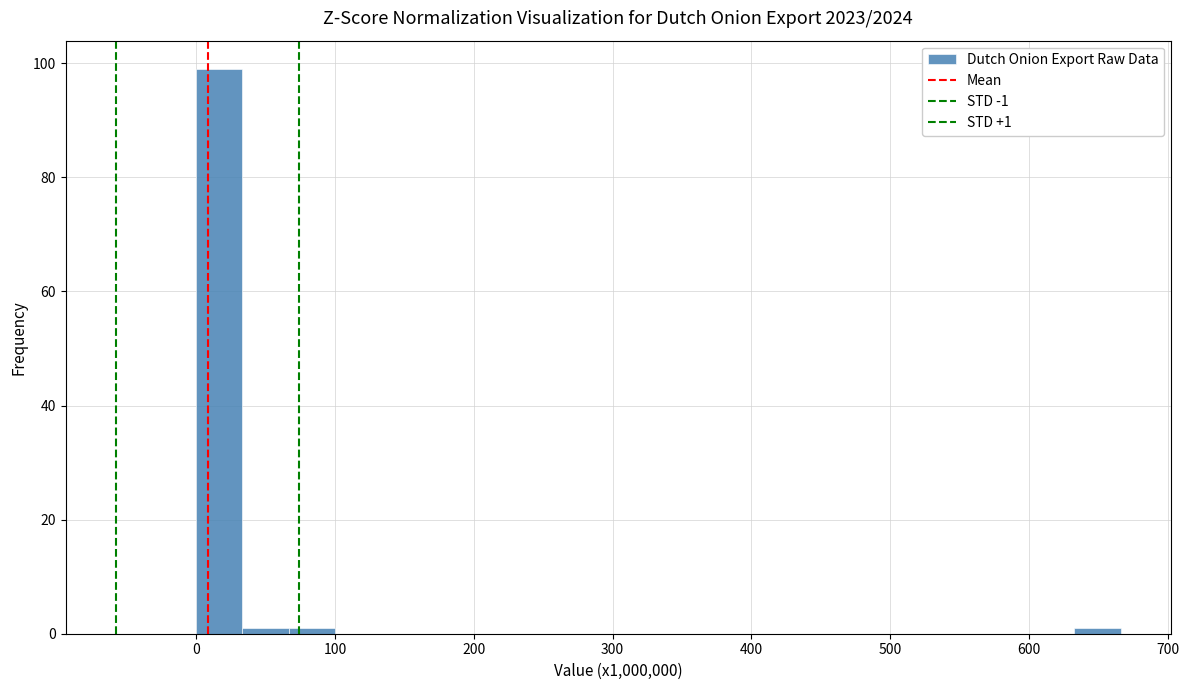

Around what value on the x-axis is the tallest bar? Give the approximate position of its centre, as read against the axis.

20